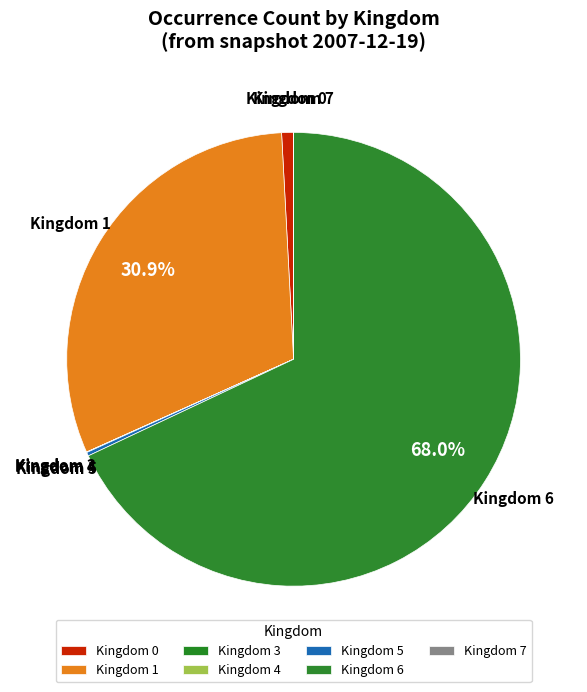

To the nearest percent, what is the average slice percentage?

14%